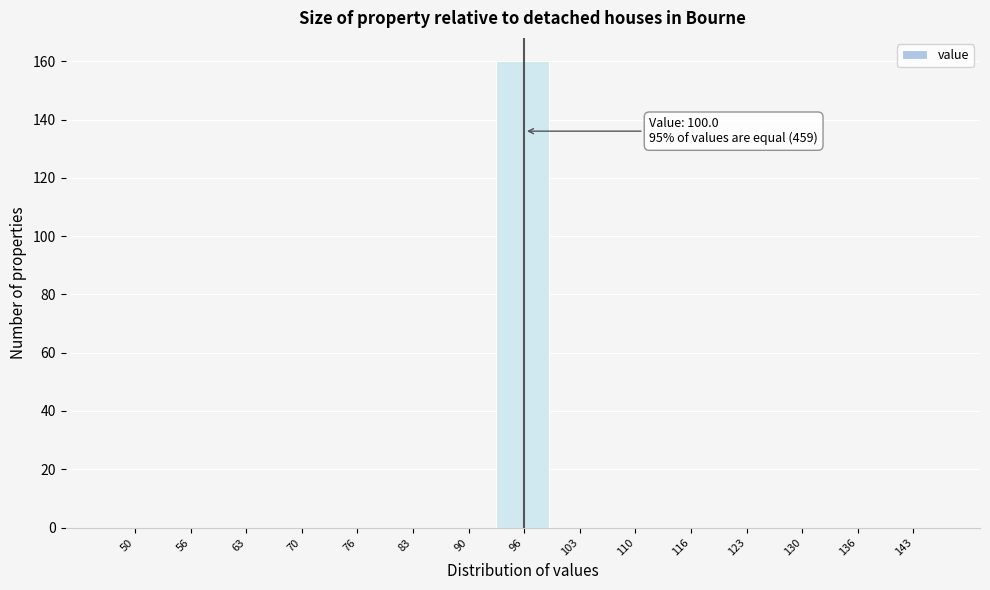

Reading left to right, list all the values displayed in this chart.

50=0	56=0	63=0	70=0	76=0	83=0	90=0	96=160	103=0	110=0	116=0	123=0	130=0	136=0	143=0